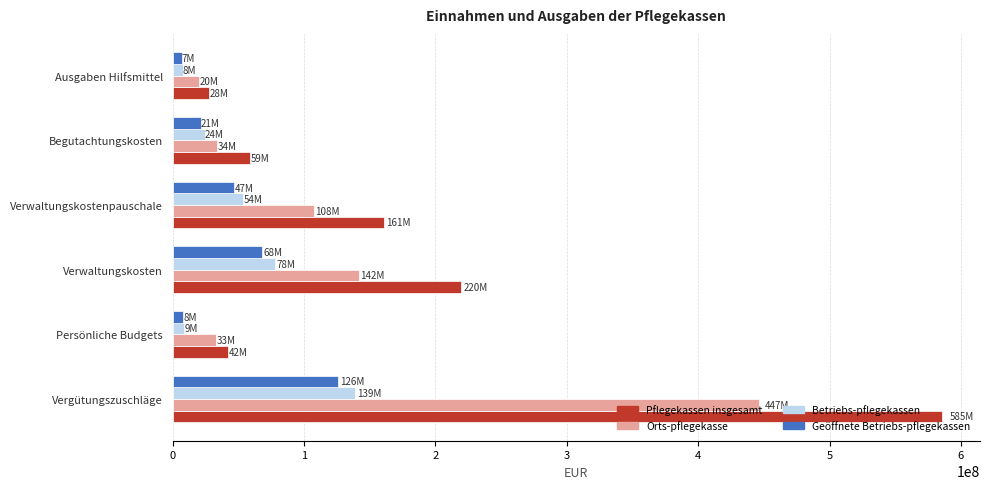

What are all the series names shown in the legend?

Pflegekassen insgesamt, Orts-pflegekasse, Betriebs-pflegekassen, Geöffnete Betriebs-pflegekassen